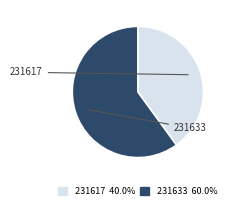

How many slices are in this pie chart?

2